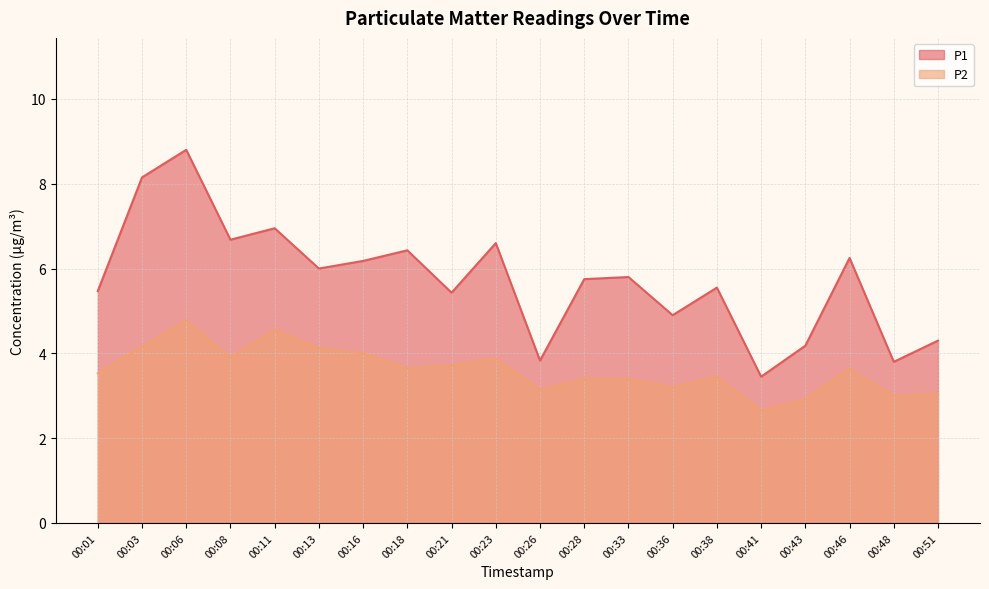

True or false: P2 and P1 intersect in this chart.

False